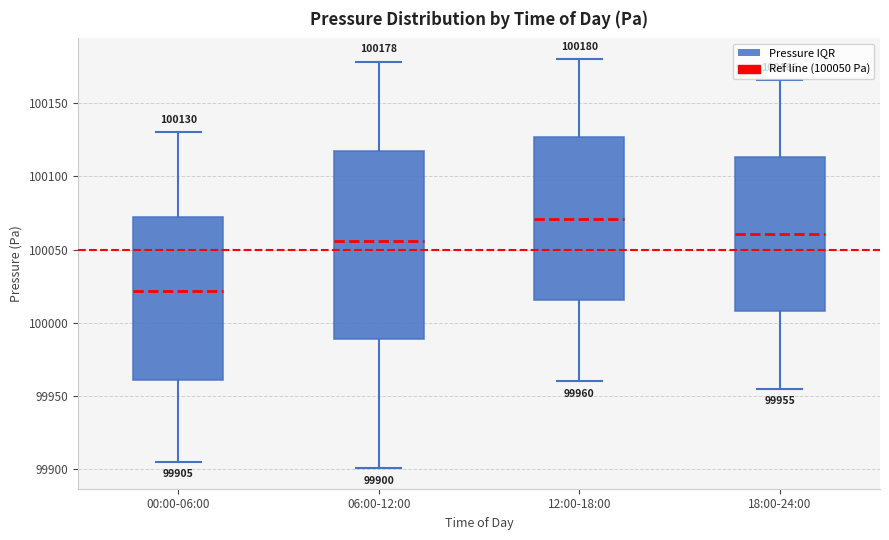

Which box is the tallest, from its lower edge to its upper edge?

06:00-12:00